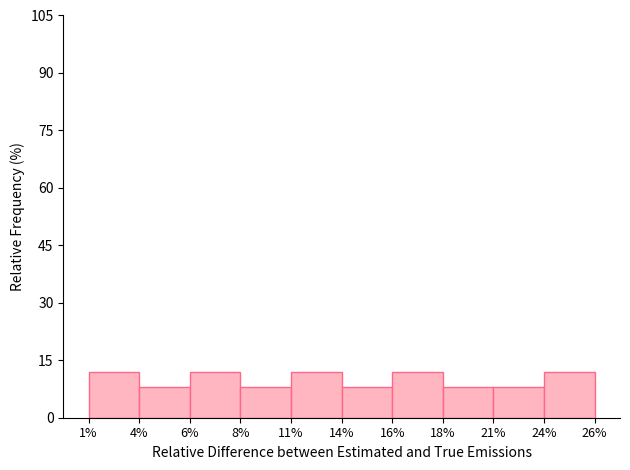

Reading right to left, what are all the values shown in this chart?

12	8	8	12	8	12	8	12	8	12